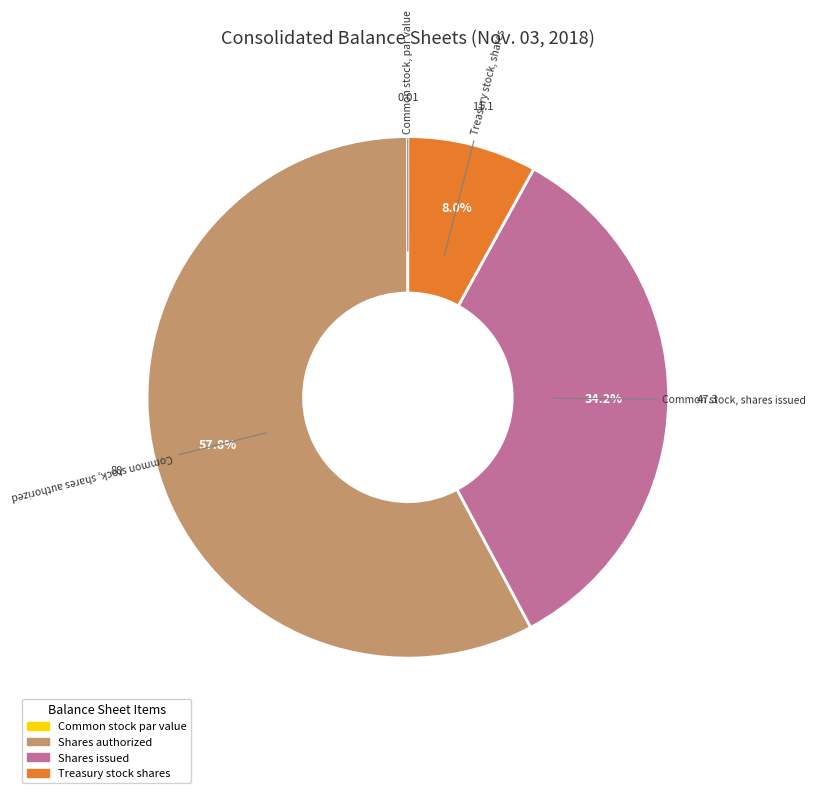

Is there a majority slice in this chart?

Yes